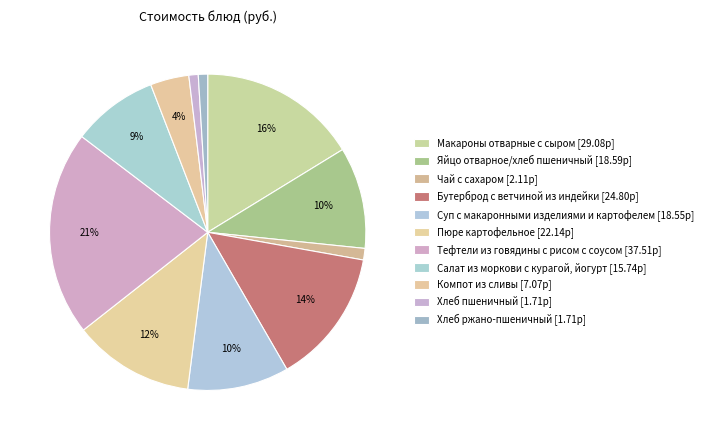

How many segments does this pie chart have?

11